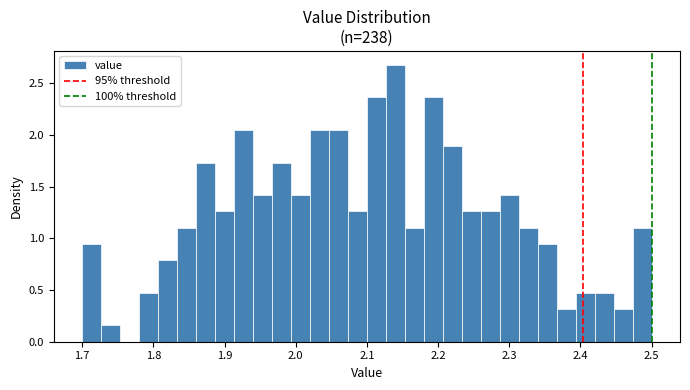

Read against the x-axis, roughly where is the centre of the tallest bar?

2.14